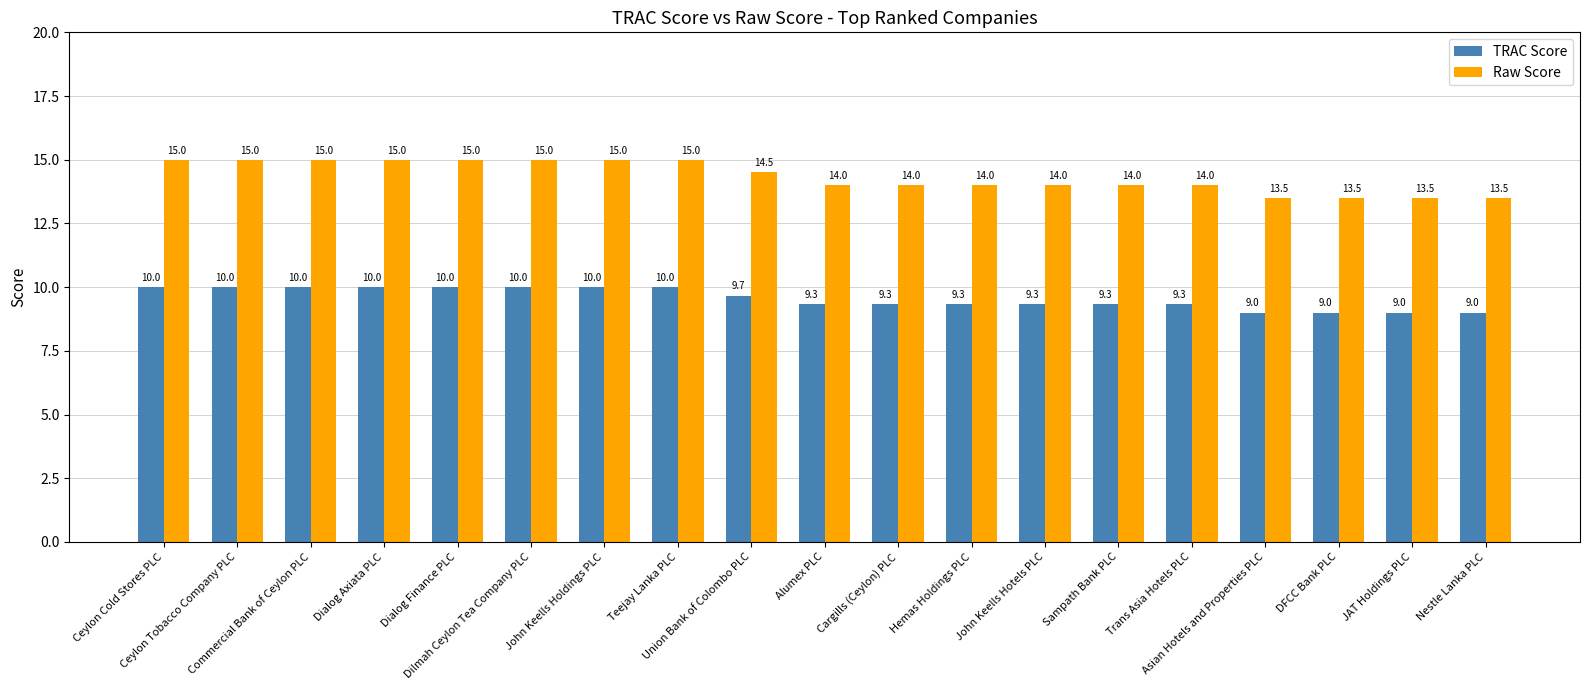

What is the maximum value for Raw Score?

15.0